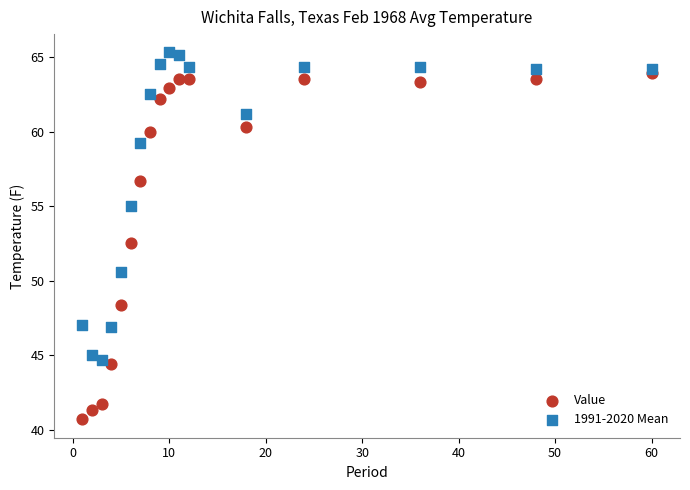

Which series contains the highest Y value?

1991-2020 Mean